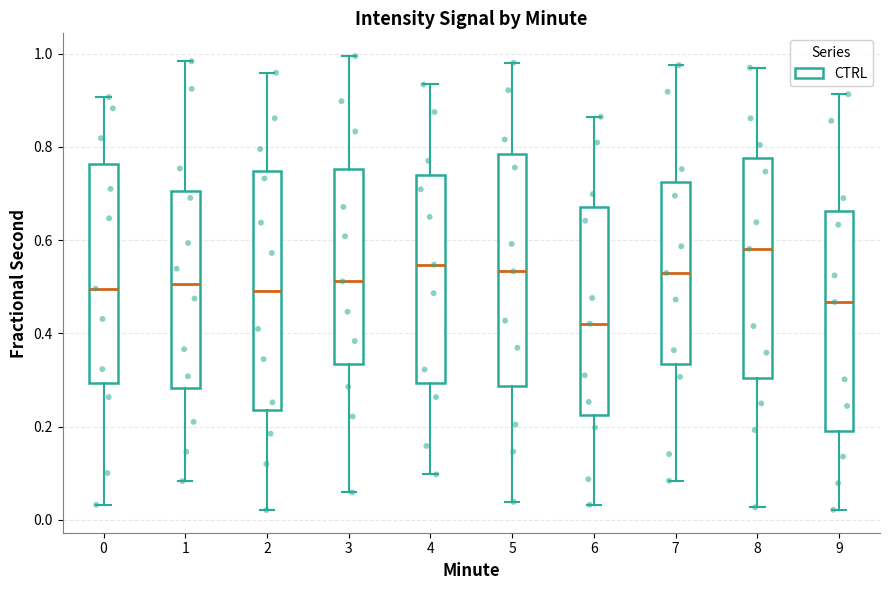

Which box has the highest median line?

8